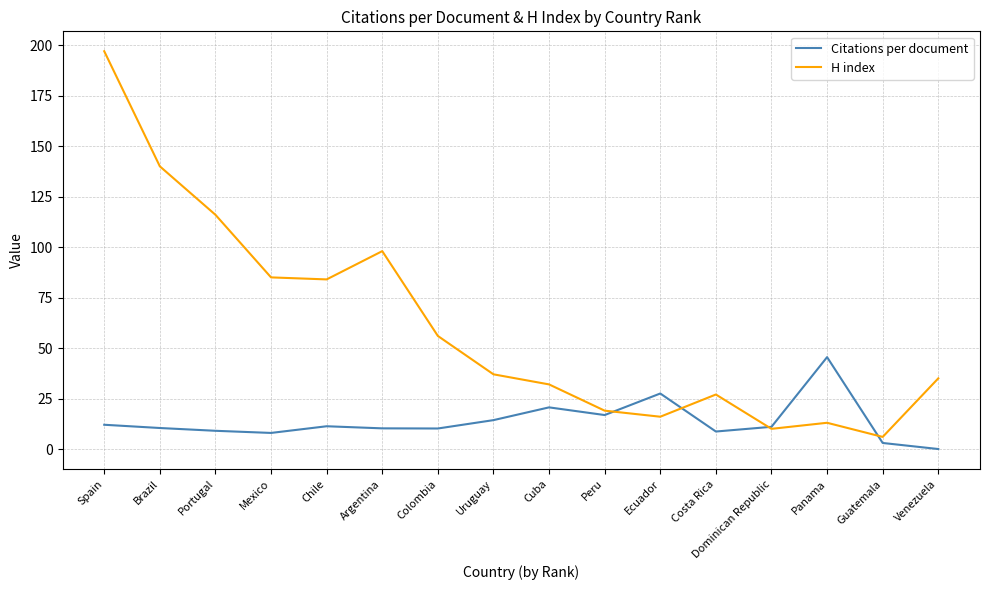

List the series in order of their overall mean, lowest first.

Citations per document, H index